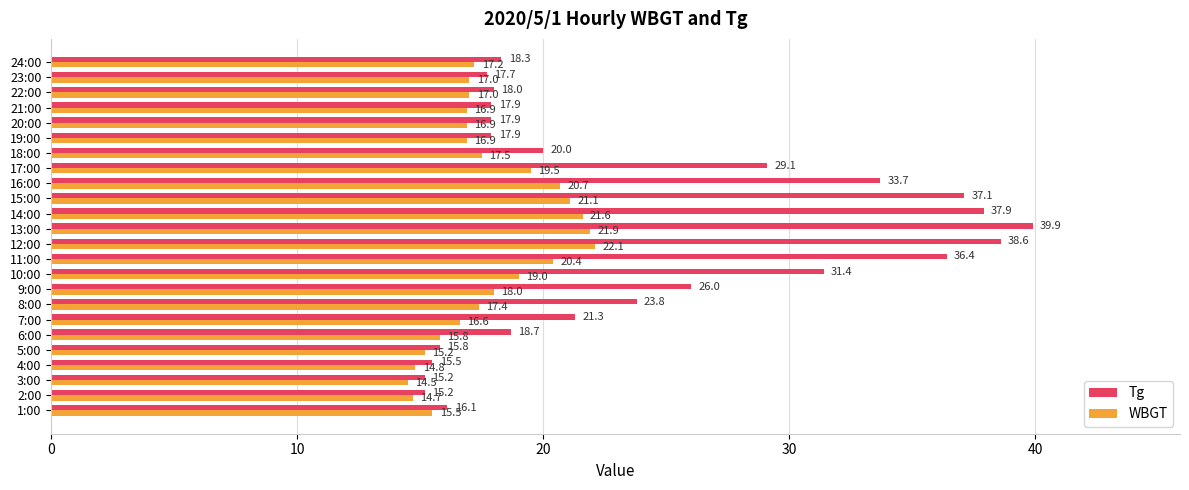

At which category is the sum across all series the highest?

13:00